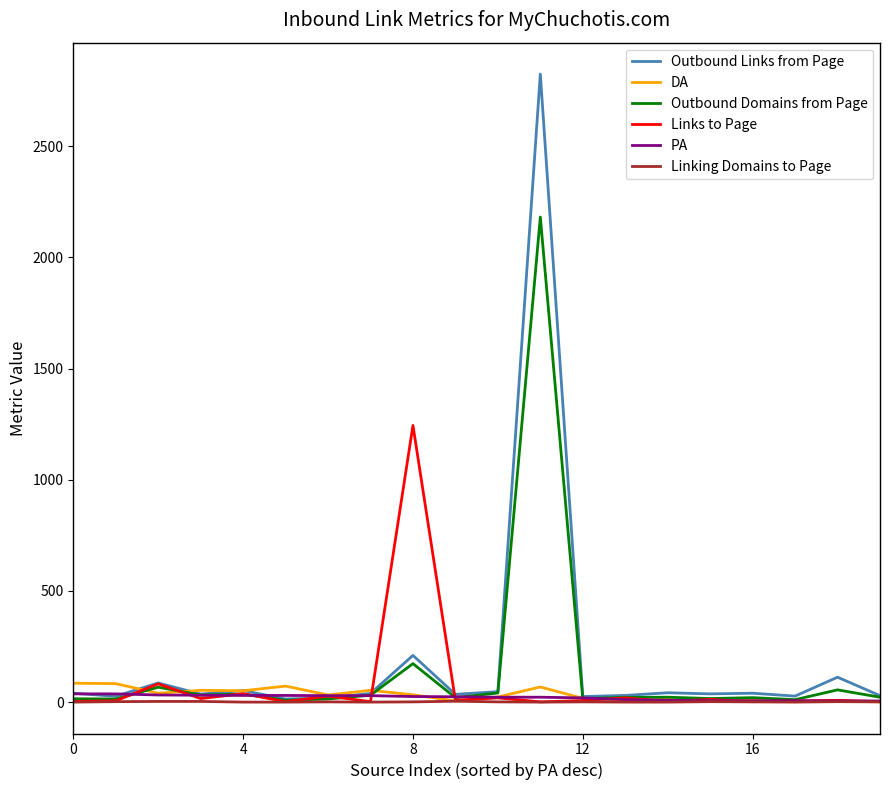

What is the greatest value displayed?

2824